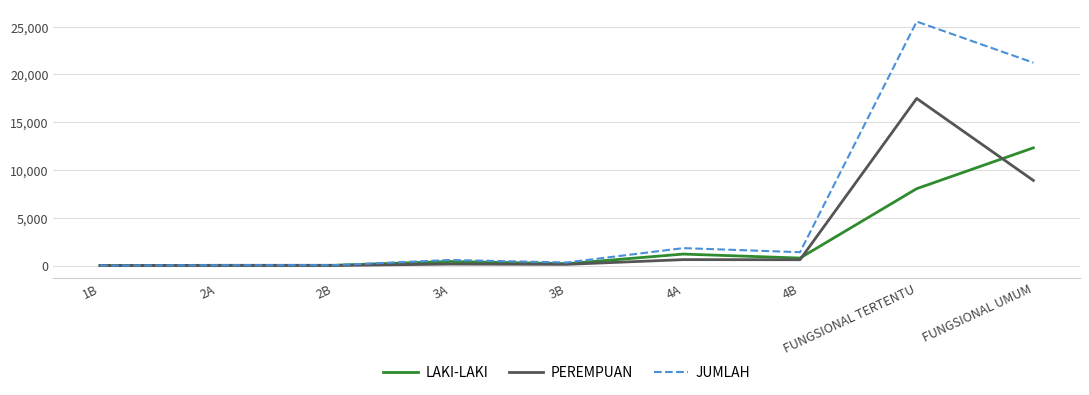

List the series in order of their peak value, lowest first.

LAKI-LAKI, PEREMPUAN, JUMLAH